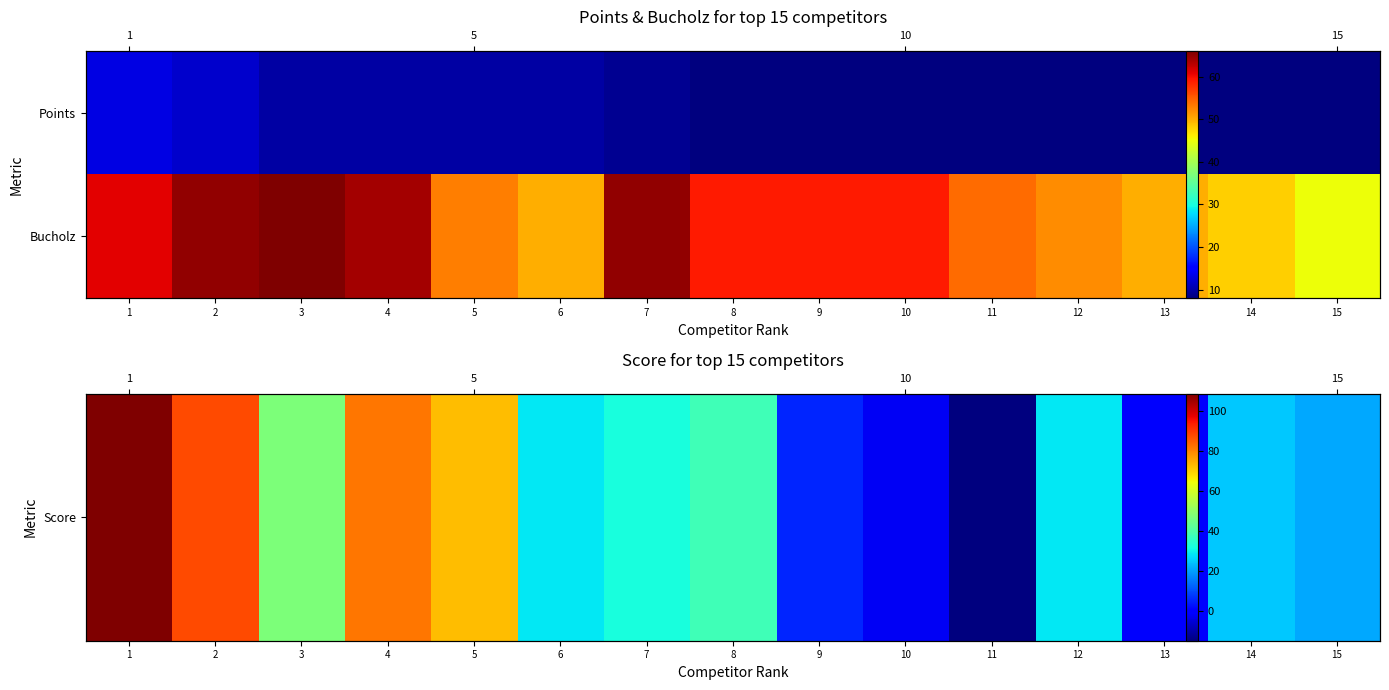

What is the maximum value for Bucholz?

66